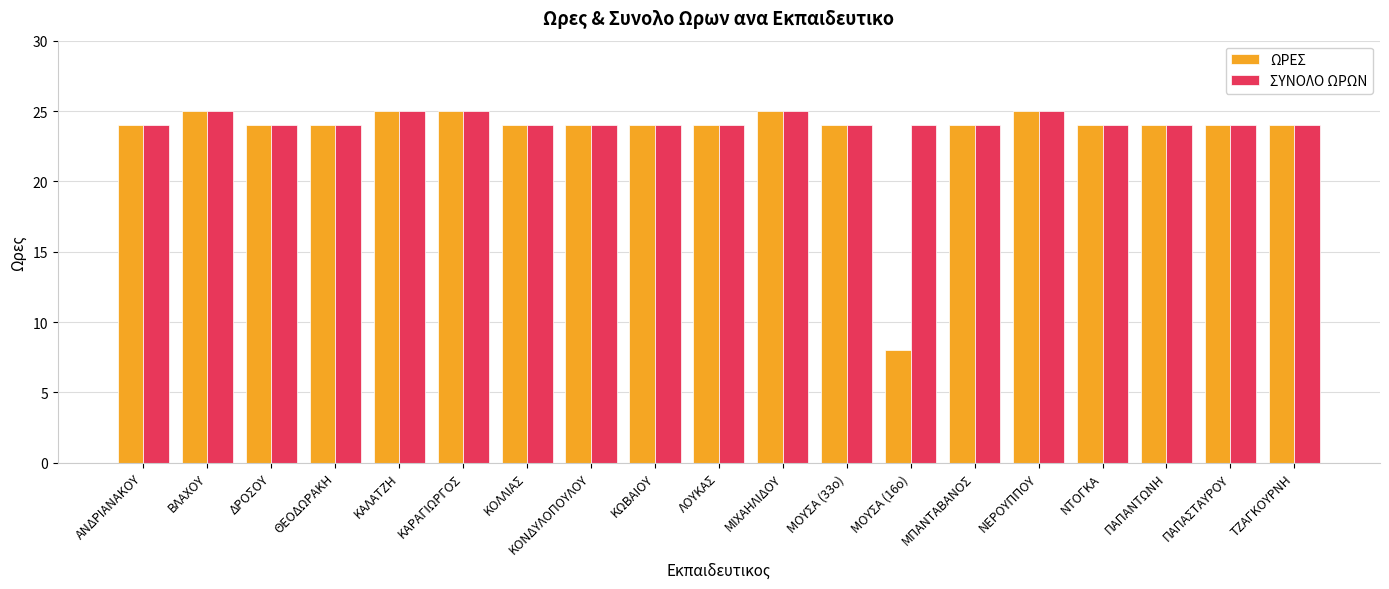

What is the label of the 12th bar from the left?

ΜΟΥΣΑ (33ο)